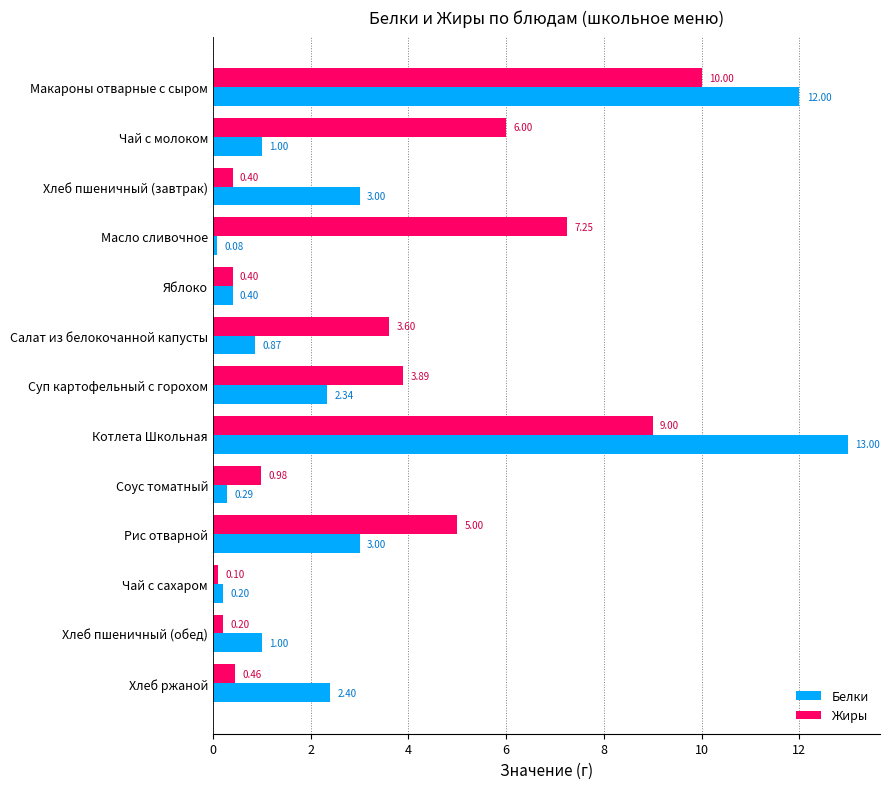

What is the difference between the second highest and second lowest values in the Белки series?

11.8